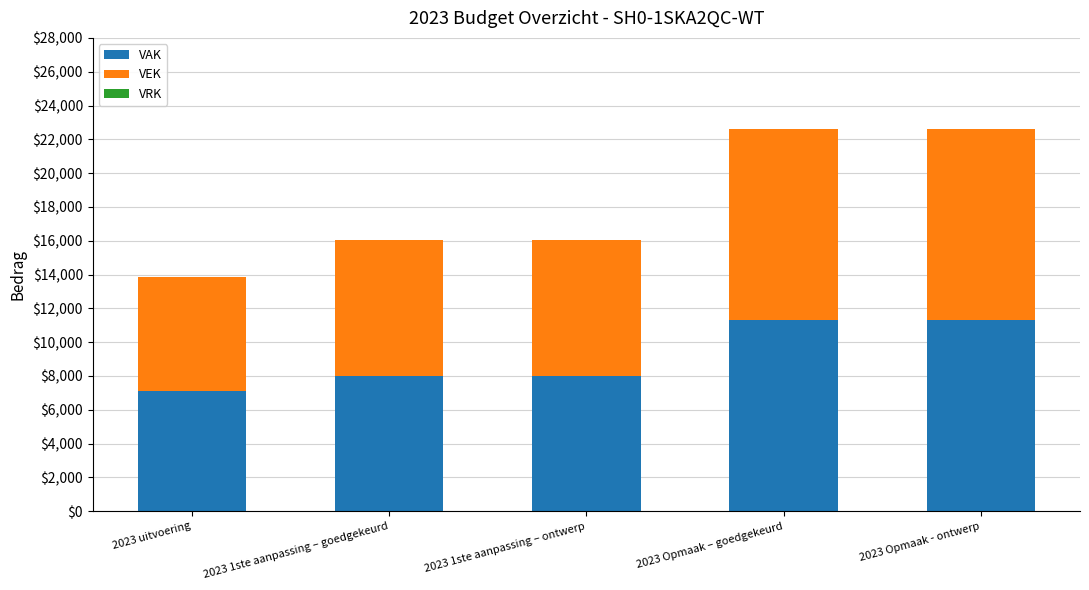

What is the difference between the second highest and minimum values in the VAK series?

4218